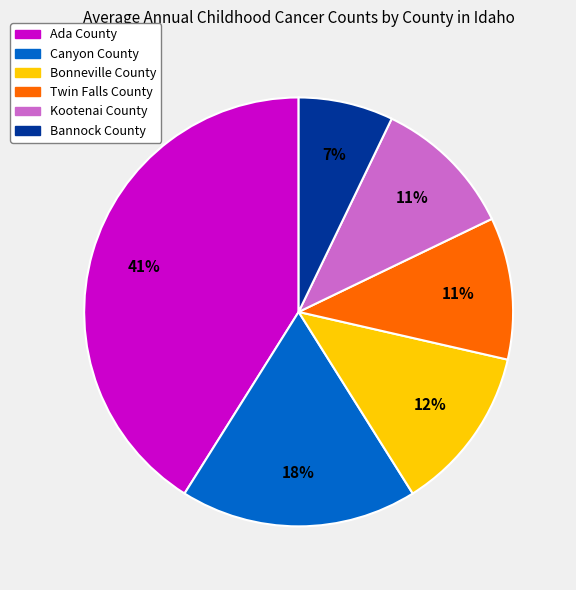

Which category has the biggest portion of the pie?

Ada County